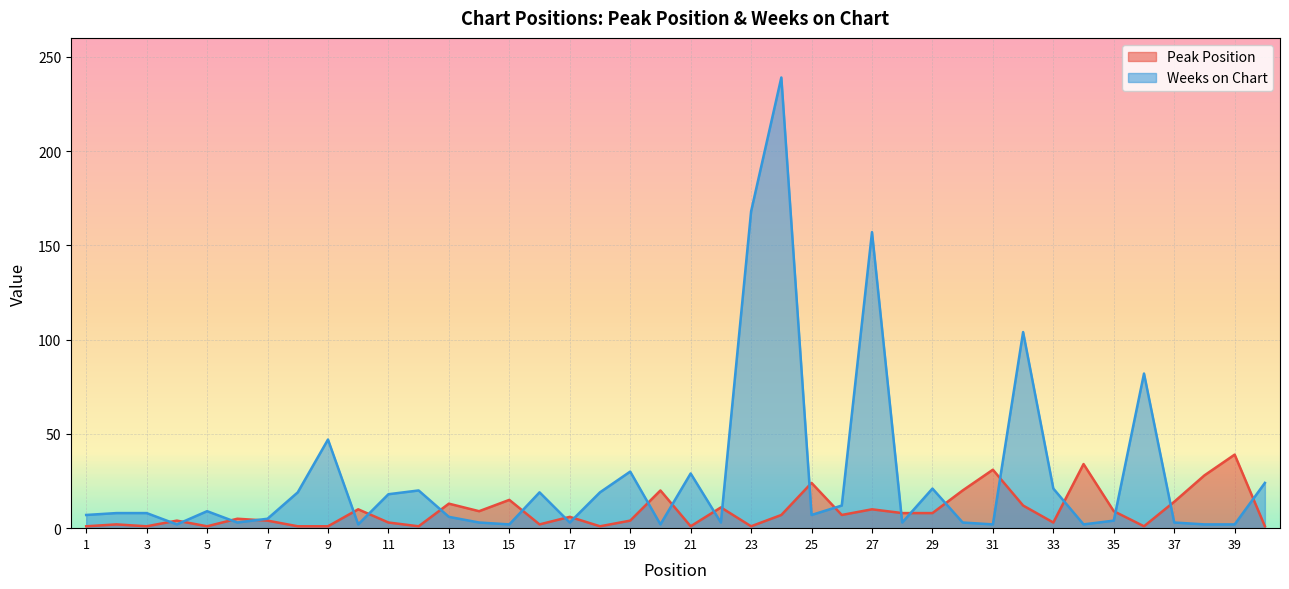

How many data points in Weeks on Chart are less than 8?

20